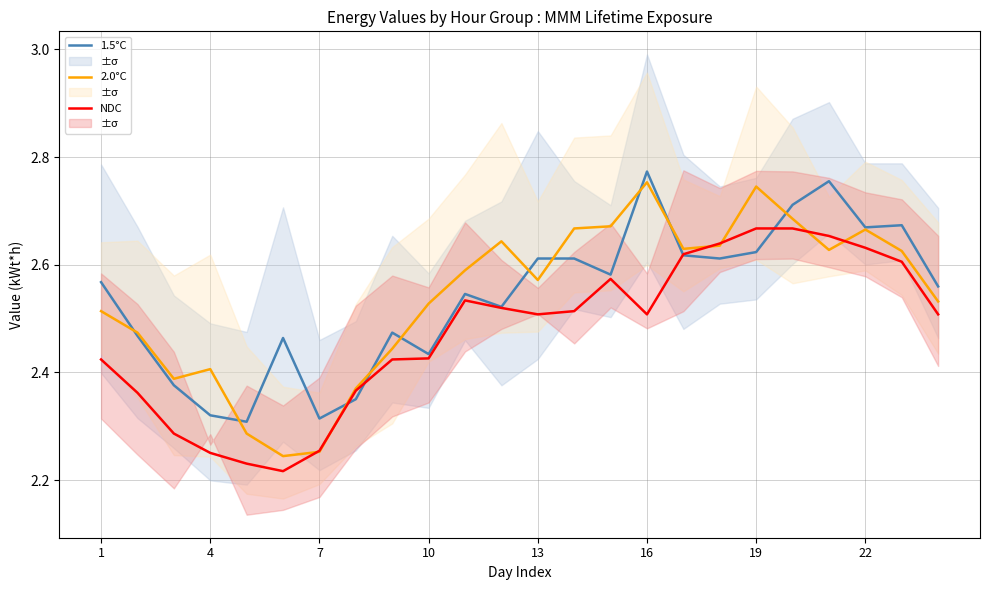

The NDC series shows 1.5 at 22. True or false?

False